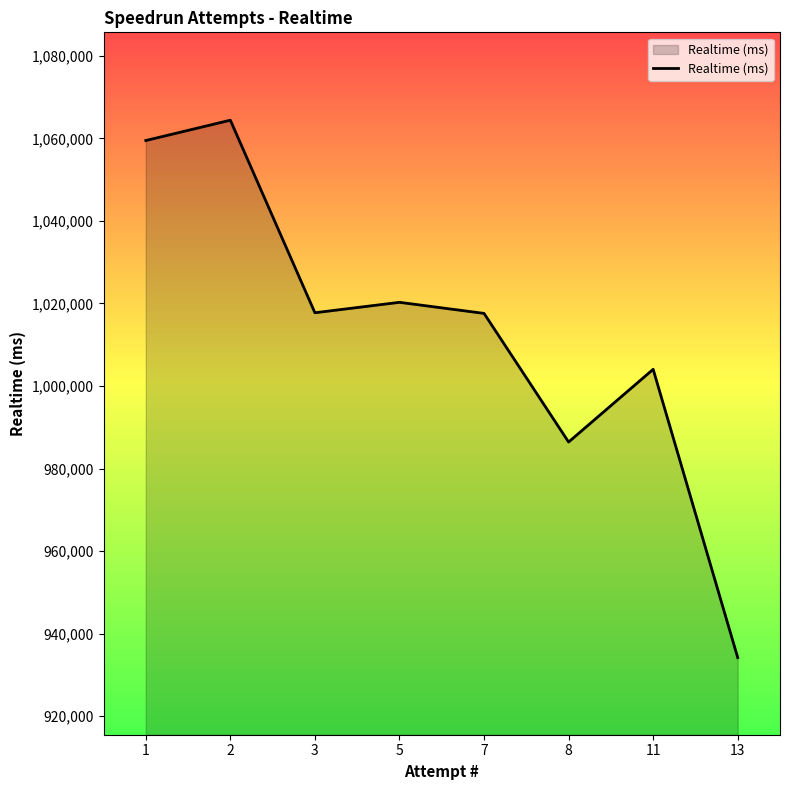

How many series are shown in this chart?

1